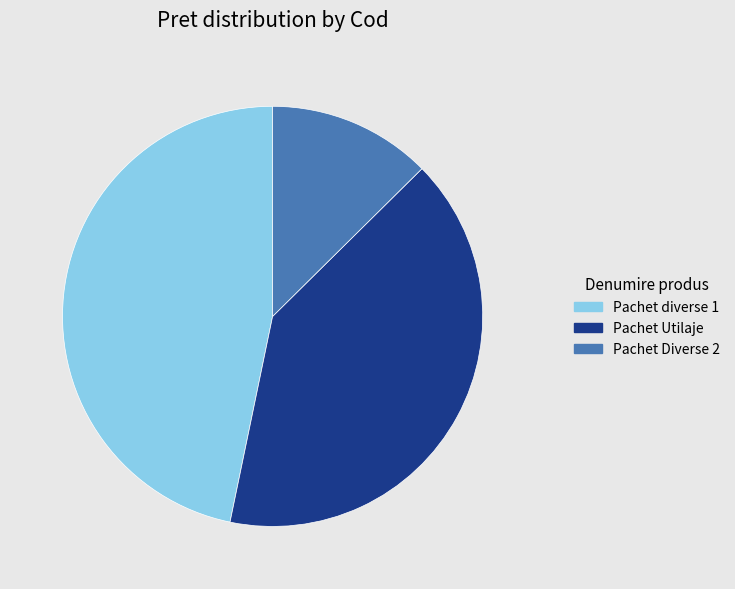

How many slices are in this pie chart?

3